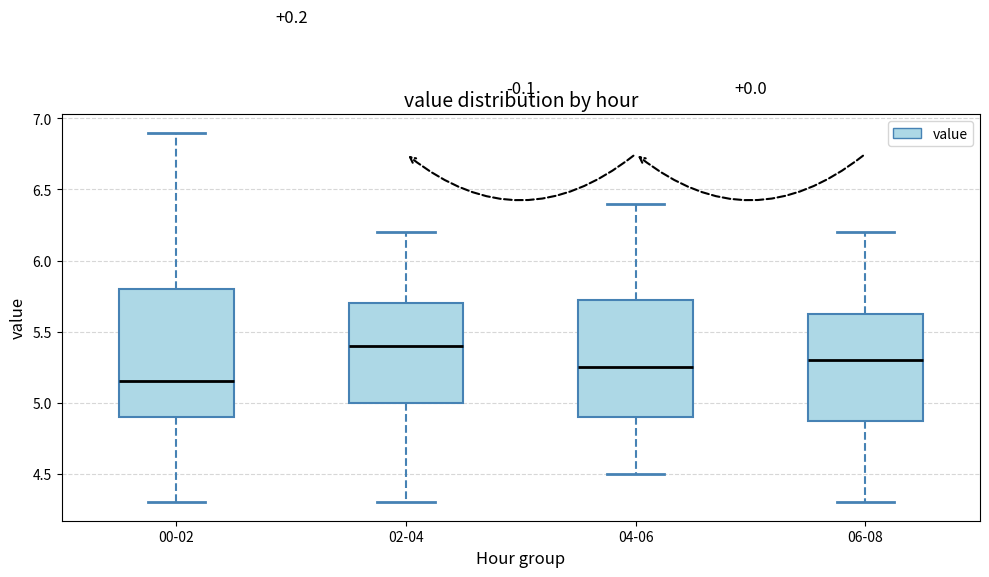

Reading left to right, transcribe this box plot: for each box, give where its median line is, the range the box spans, and where its two whiskers end, as read against the y-axis. The values are not printed on the chart, so give them approximately, as read against the axis.

00-02: median 5.15, box 4.90 to 5.80, whiskers 4.30 to 6.90
02-04: median 5.40, box 5.00 to 5.70, whiskers 4.30 to 6.20
04-06: median 5.25, box 4.90 to 5.75, whiskers 4.50 to 6.40
06-08: median 5.30, box 4.90 to 5.65, whiskers 4.30 to 6.20